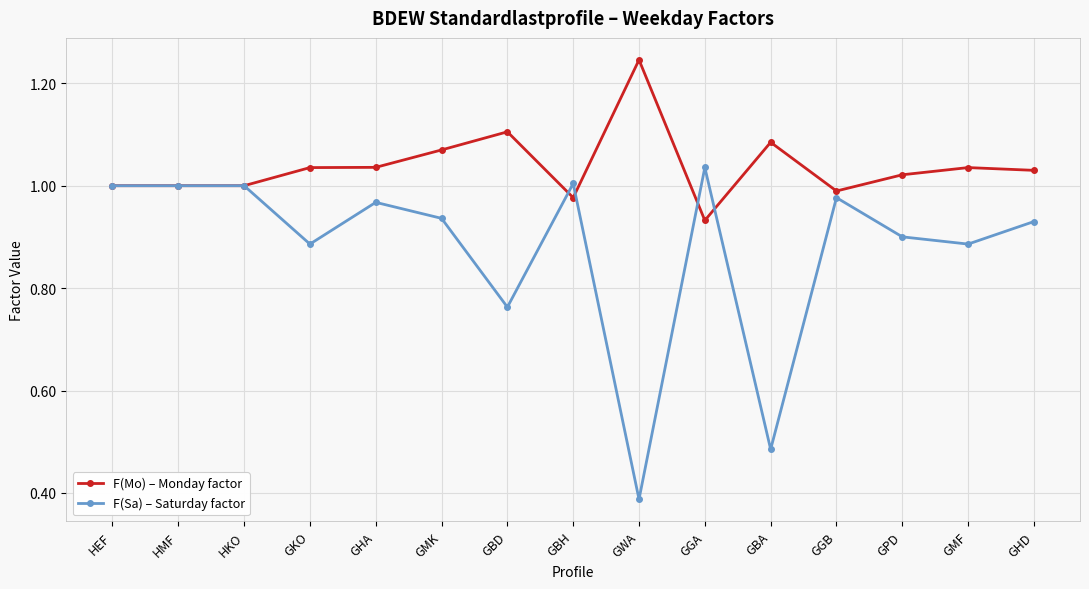

Is the value of F(Mo) – Monday factor at GGB greater than the value of F(Sa) – Saturday factor at GGA?

No